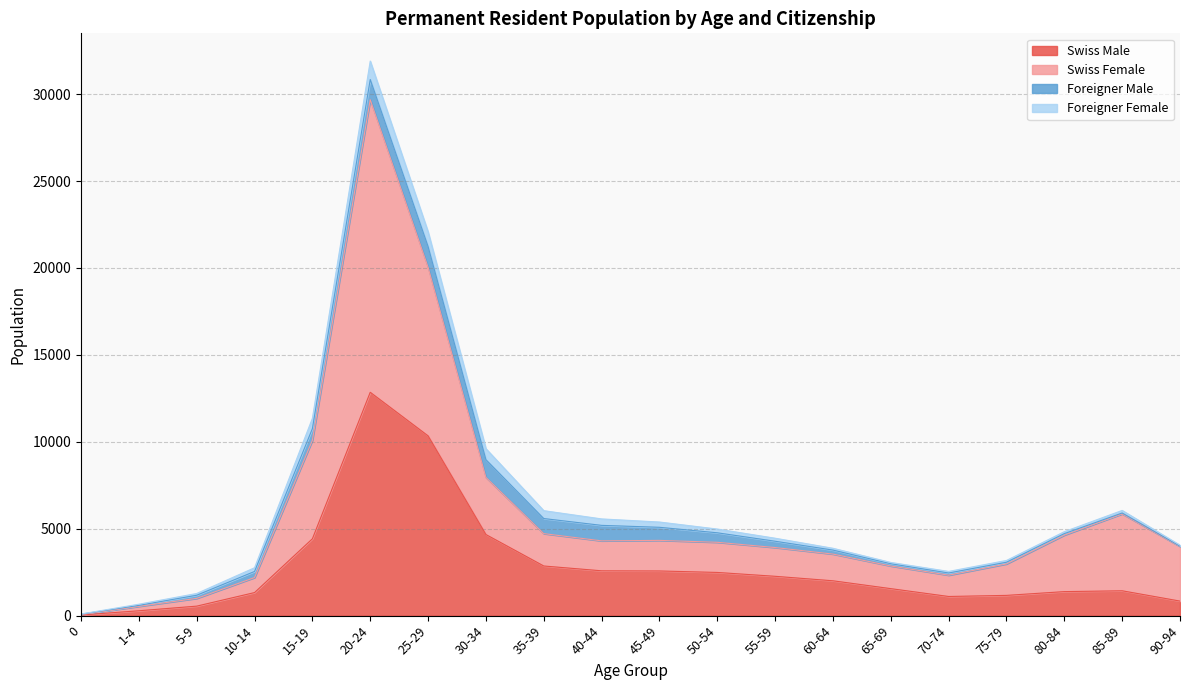

At which category is the sum across all series the highest?

20-24